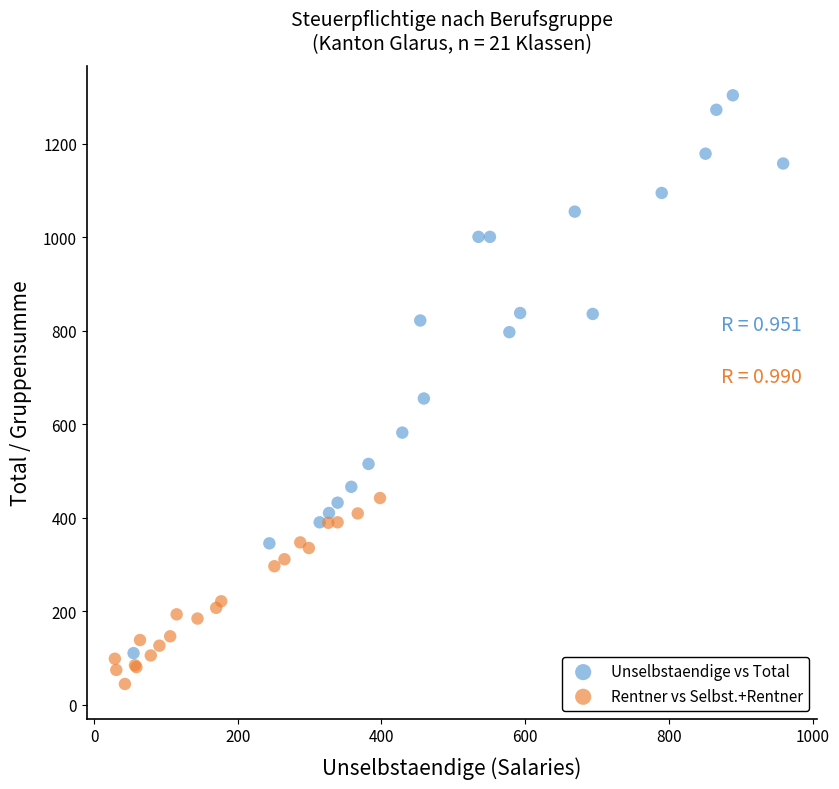

Which series has the widest spread of Y values?

Unselbstaendige vs Total